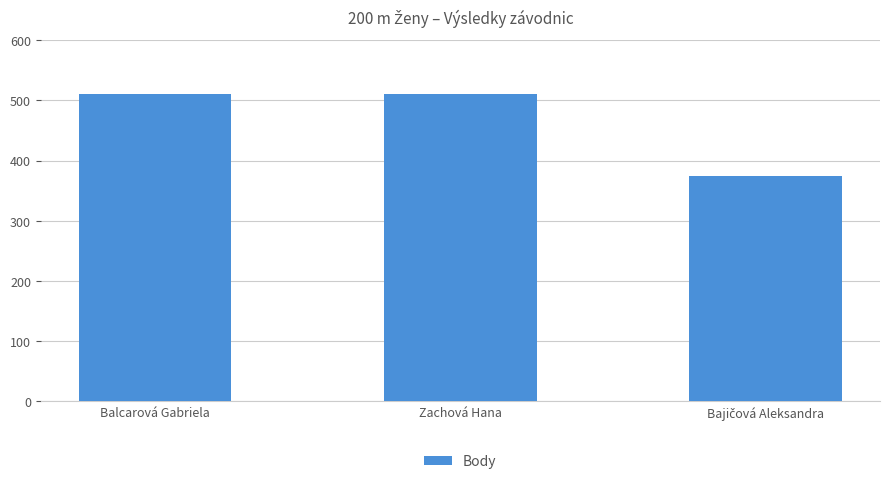

The value at Zachová Hana is 511. True or false?

True